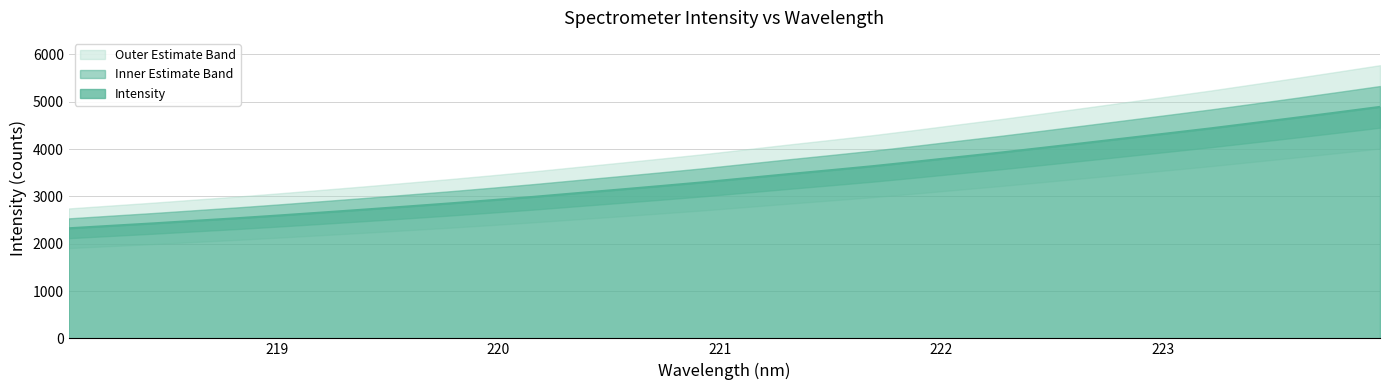

How many lines are shown in the chart?

1